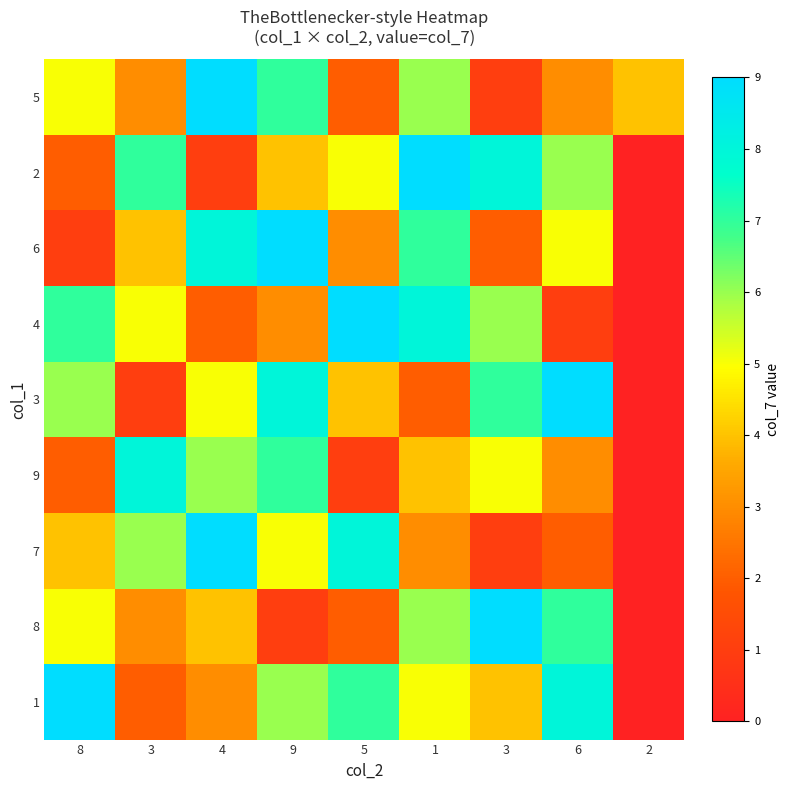

Rank the series by their maximum value, from highest to lowest.

5, 2, 6, 4, 3, 7, 8, 1, 9